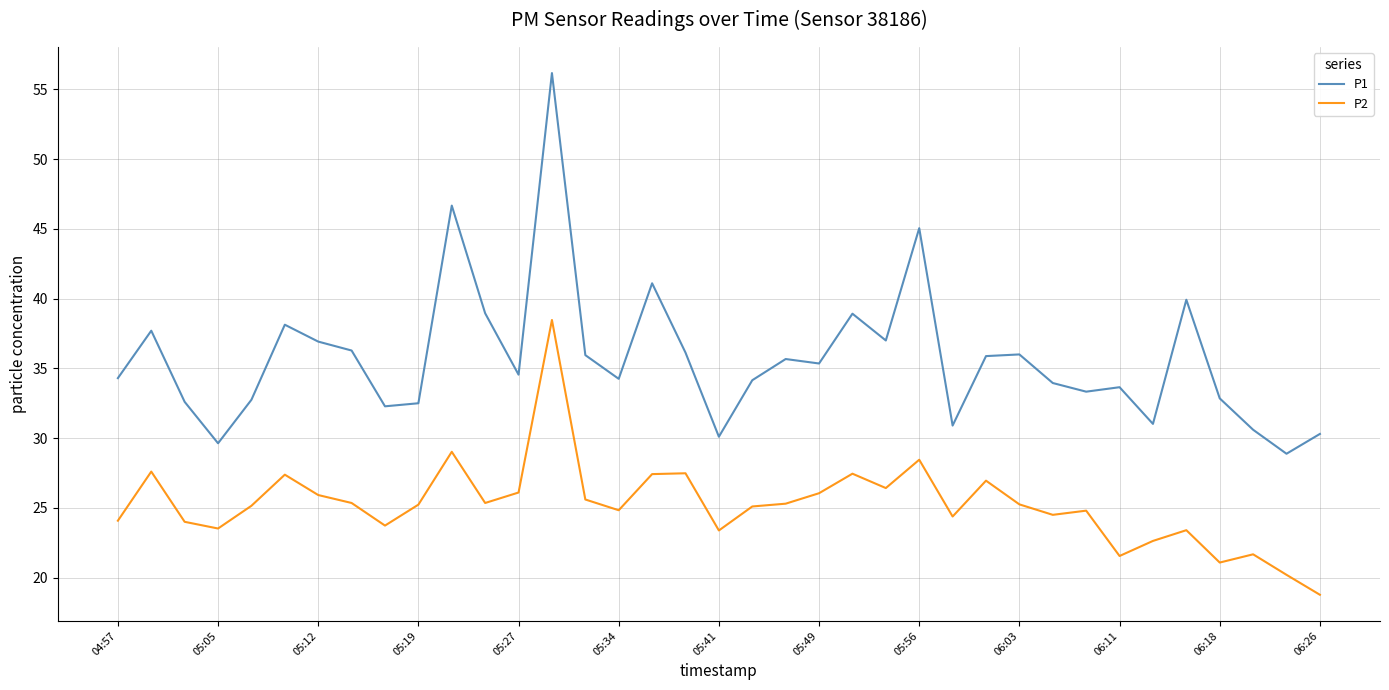

Which series has the largest total across all categories?

P1